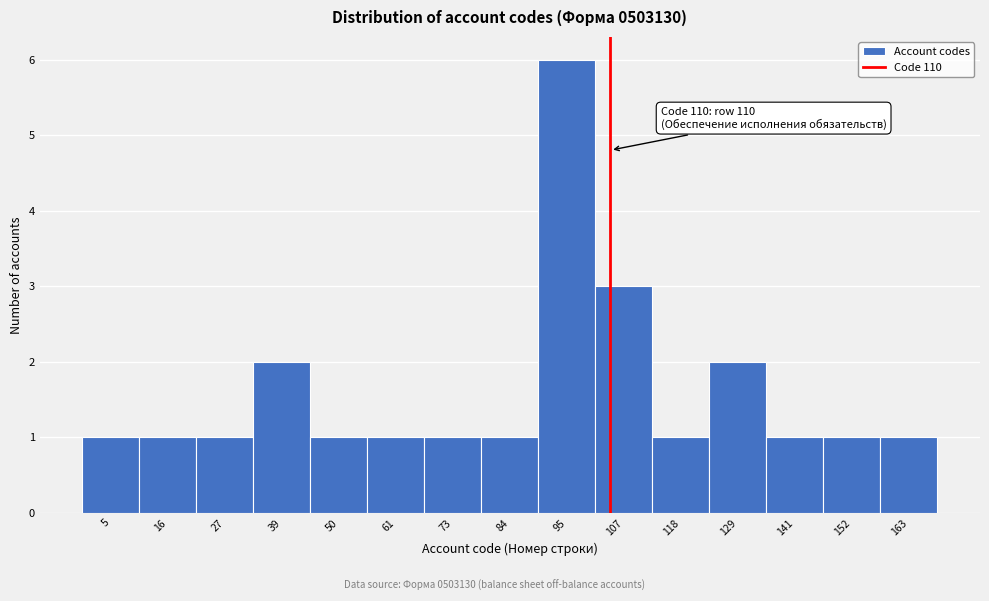

Reading left to right, list all the values displayed in this chart.

1	1	1	2	1	1	1	1	6	3	1	2	1	1	1